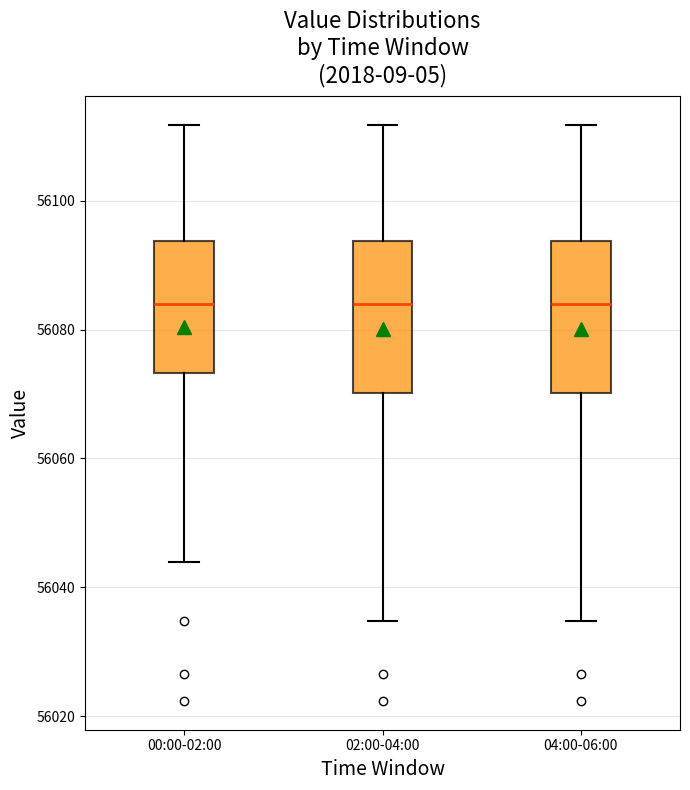

Reading left to right, transcribe this box plot: for each box, give where its median line is, the range the box spans, and where its two whiskers end, as read against the y-axis. The values are not printed on the chart, so give them approximately, as read against the axis.

00:00-02:00: median 56084, box 56074 to 56094, whiskers 56044 to 56112
02:00-04:00: median 56084, box 56070 to 56094, whiskers 56034 to 56112
04:00-06:00: median 56084, box 56070 to 56094, whiskers 56034 to 56112